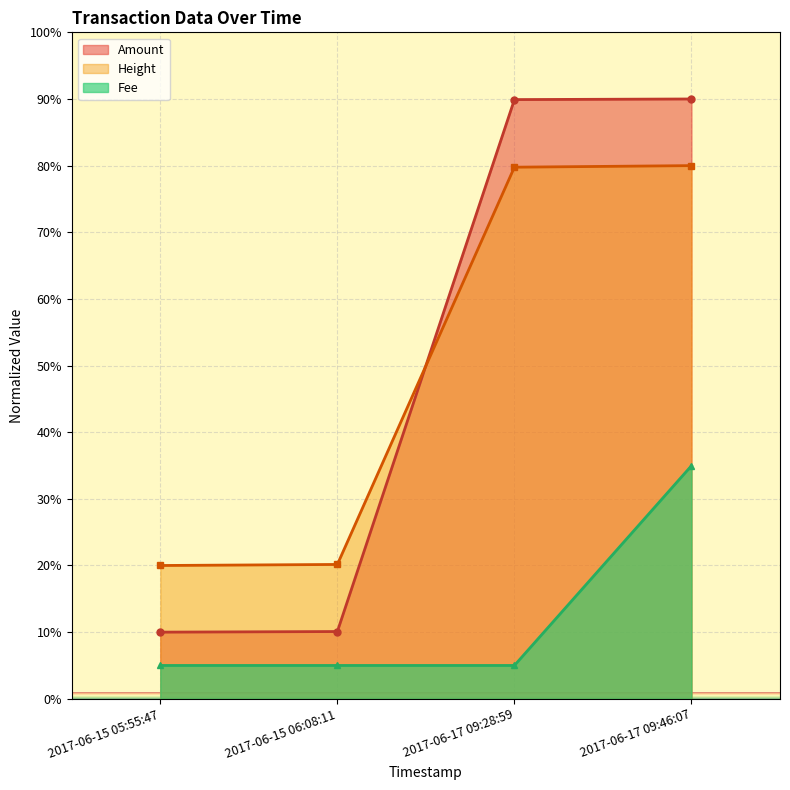

Is the value of Fee at 2017-06-17 09:28:59 greater than the value of Amount at 2017-06-15 05:55:47?

No